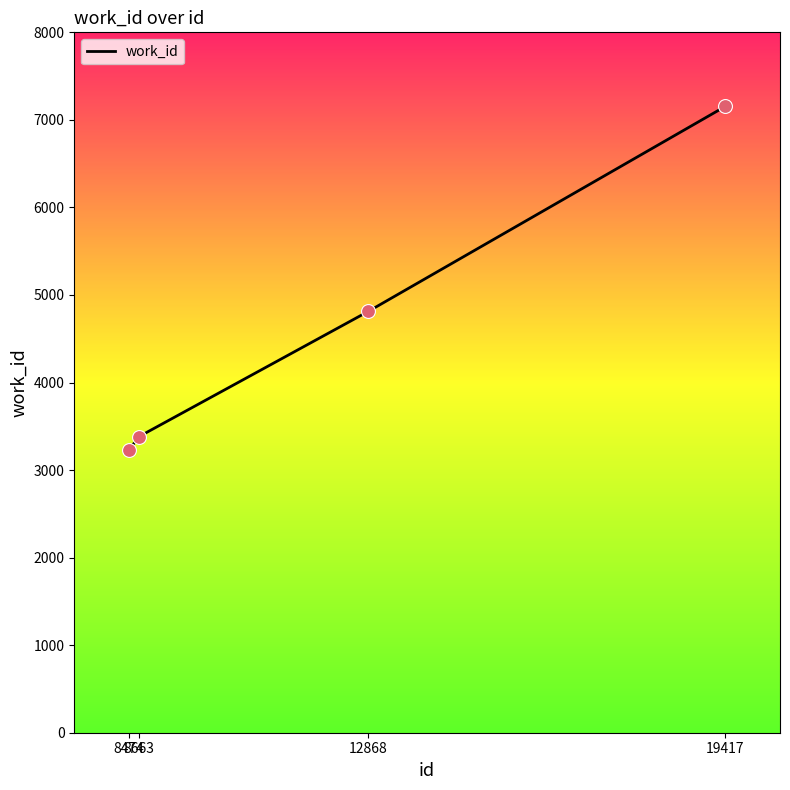

Between 12868 and 8663, which is larger?

12868